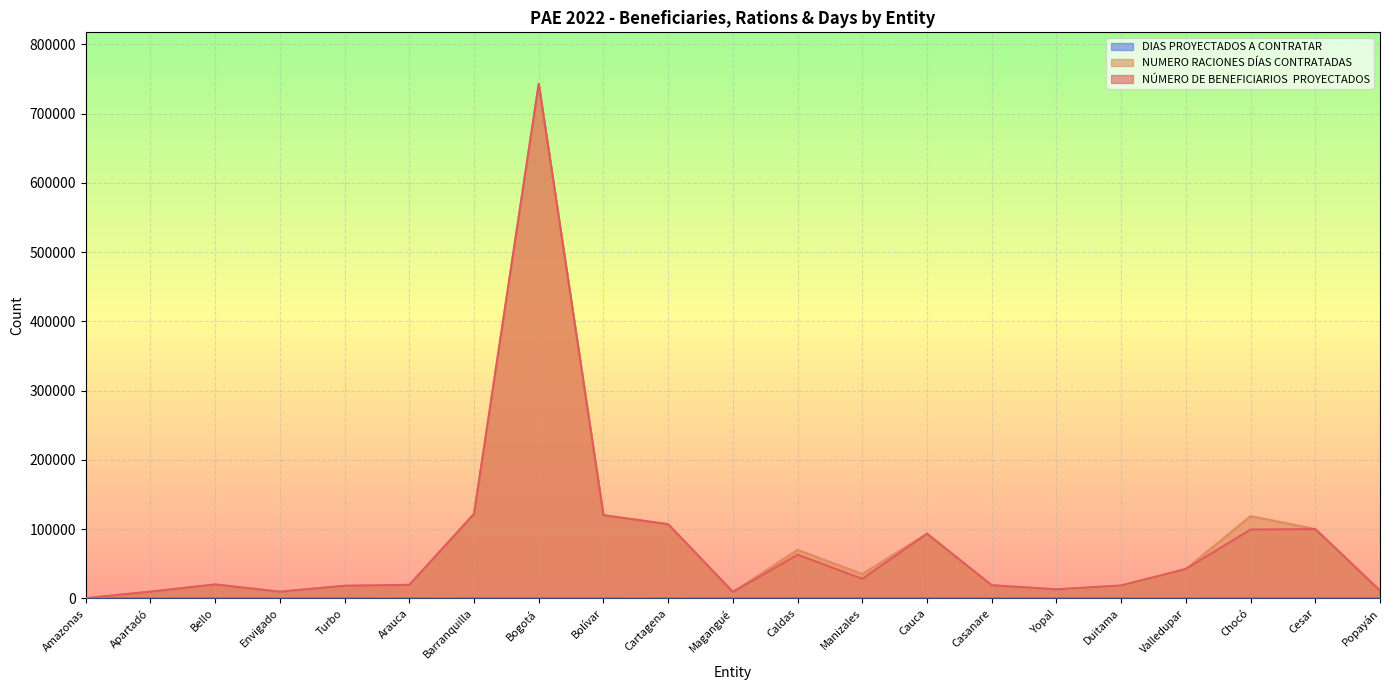

What position from the left is Cauca?

14